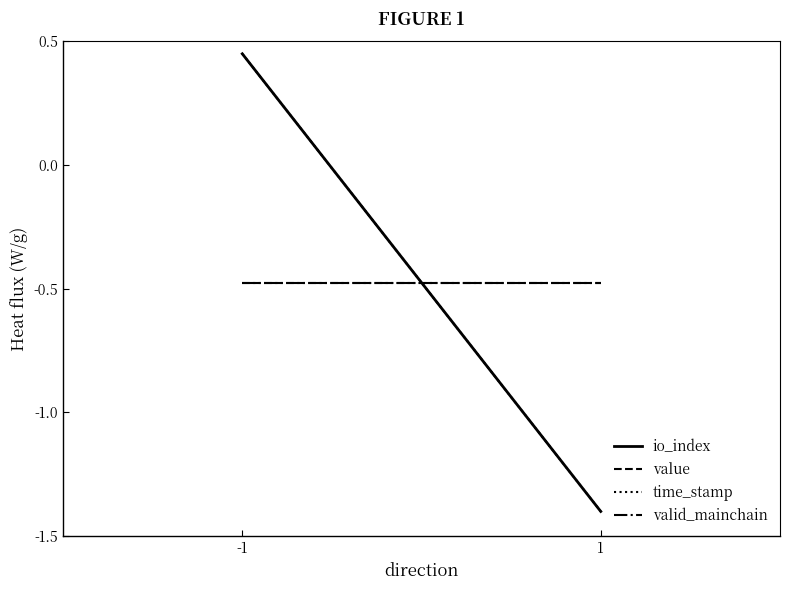

Is this an area chart (filled region under the line)?

No